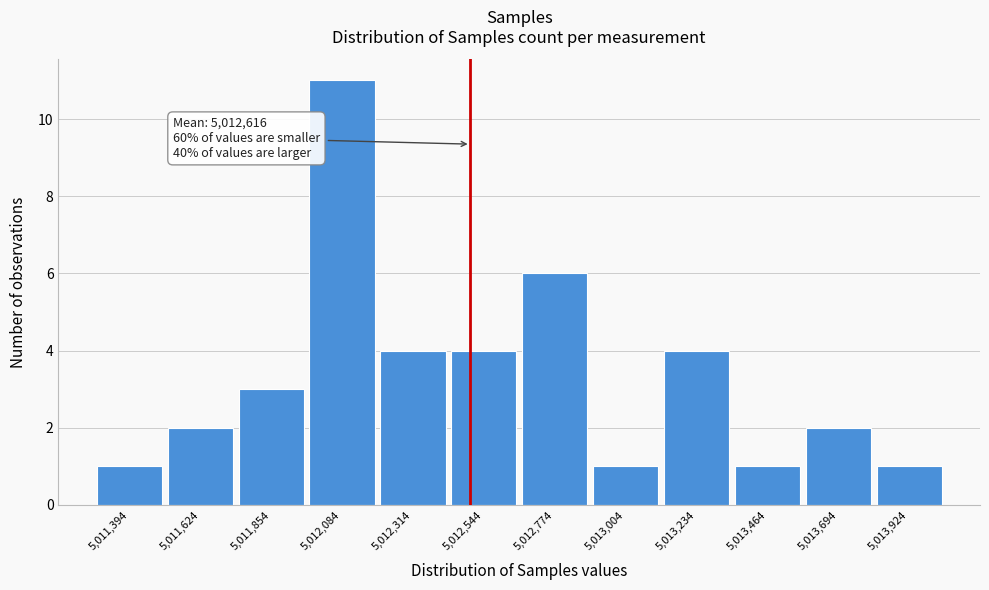

Reading right to left, transcribe all the data shown in this chart.

1	2	1	4	1	6	4	4	11	3	2	1